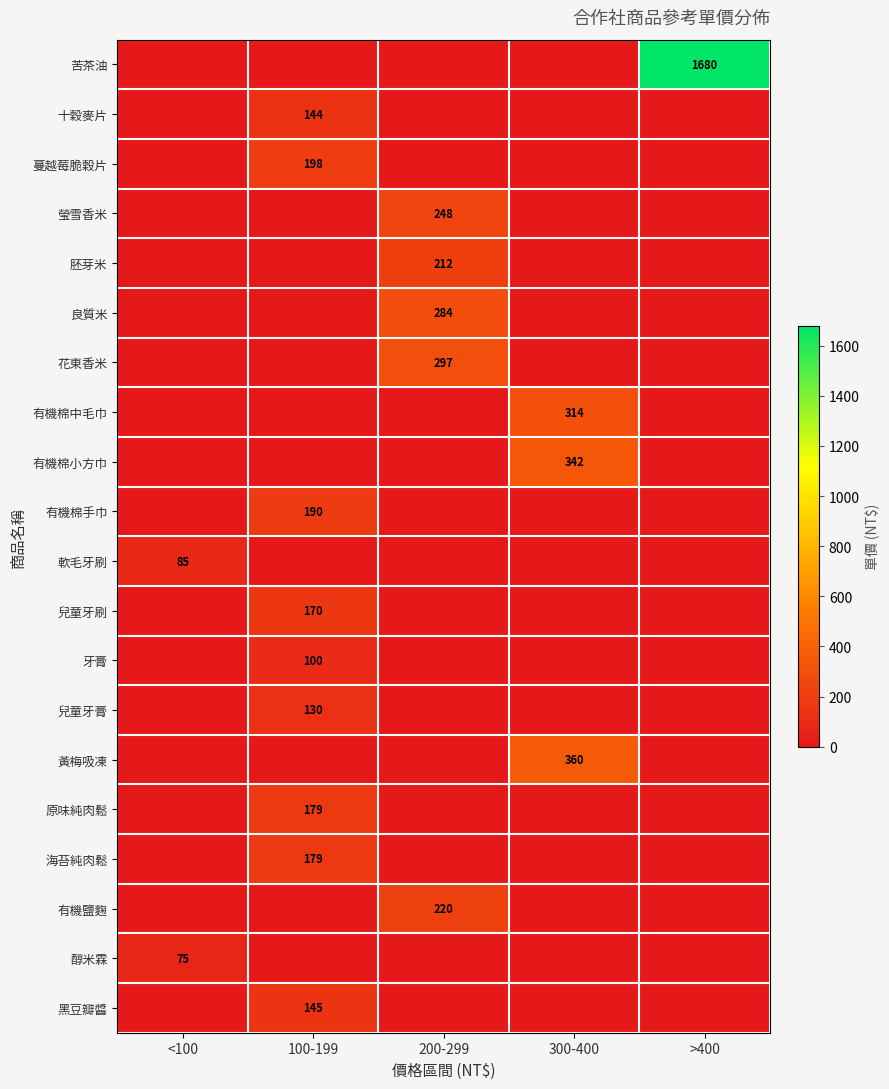

At which category is the sum across all series the highest?

>400